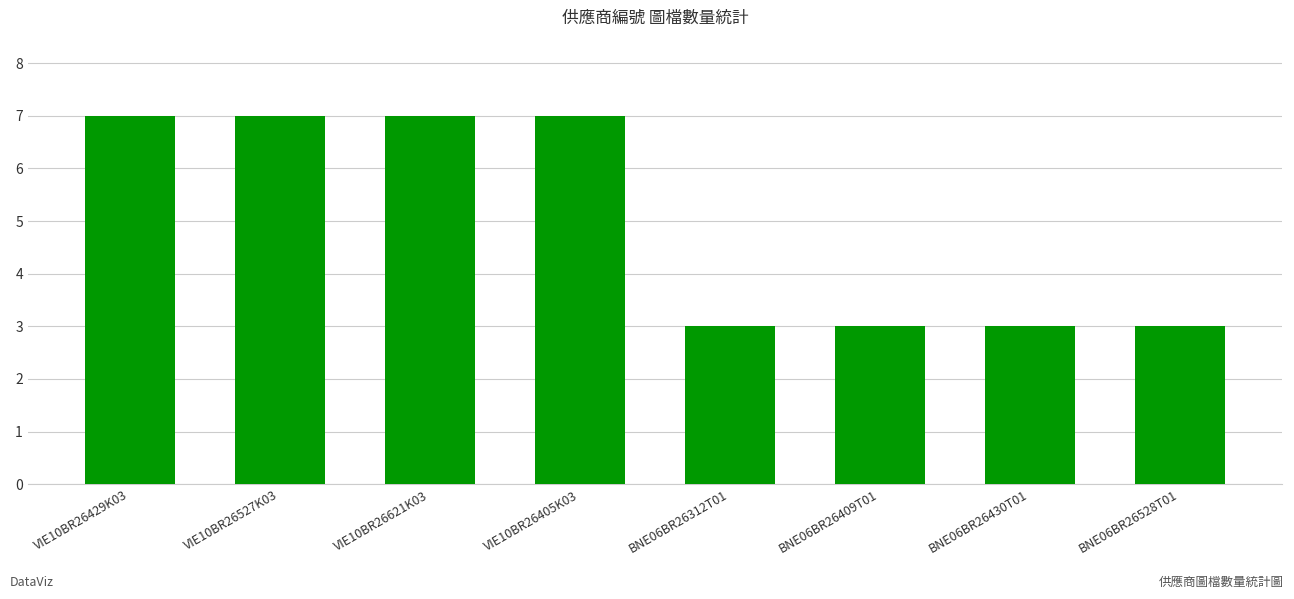

True or false: the data shows 3 at BNE06BR26528T01.

True